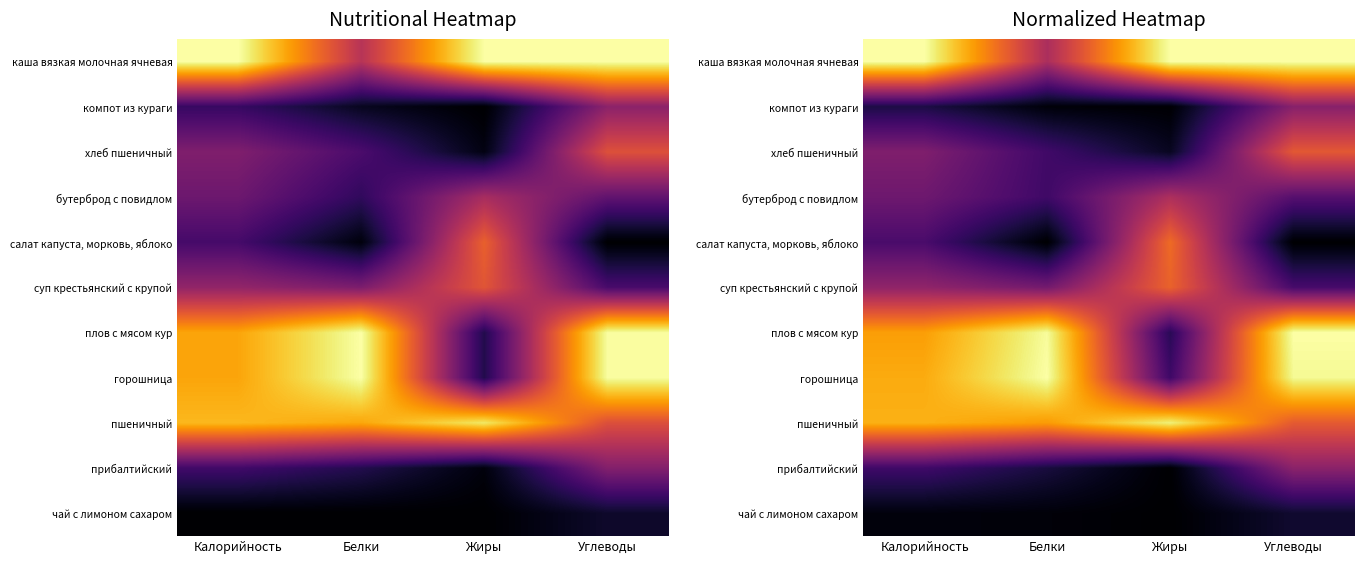

At how many categories does at least one series exceed 0?

4